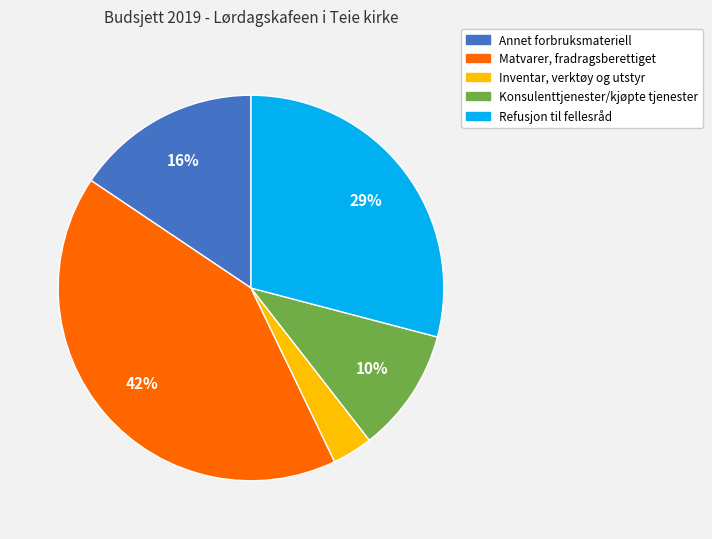

Which slice is the largest?

Matvarer, fradragsberettiget